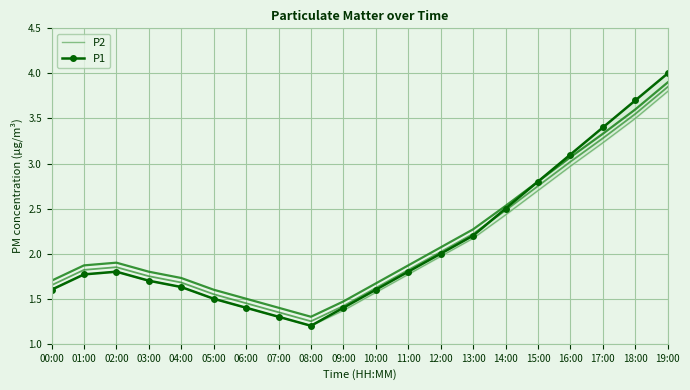

Is the value of P1 at 15:00 greater than the value of P2 at 01:00?

Yes